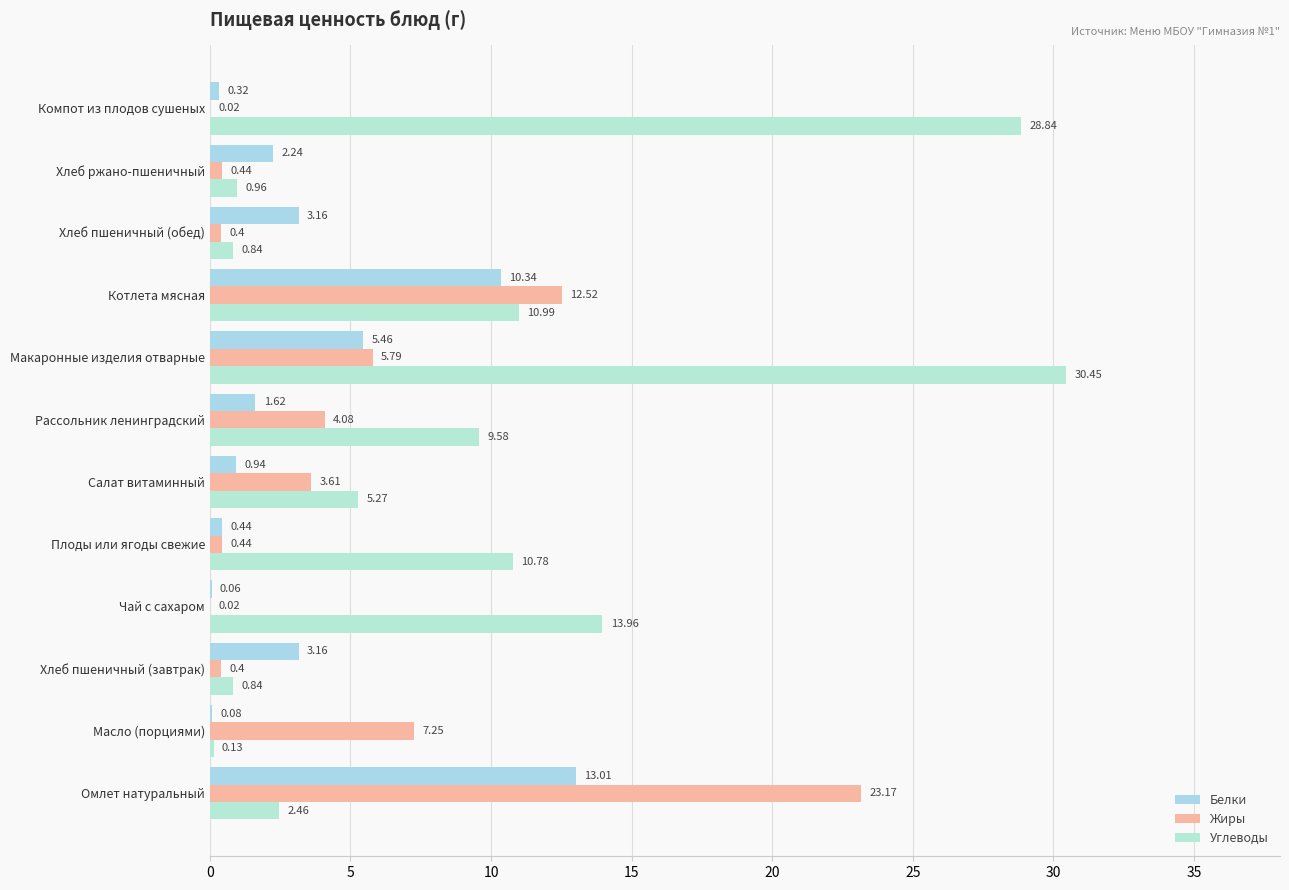

Which series has the widest spread of values?

Углеводы